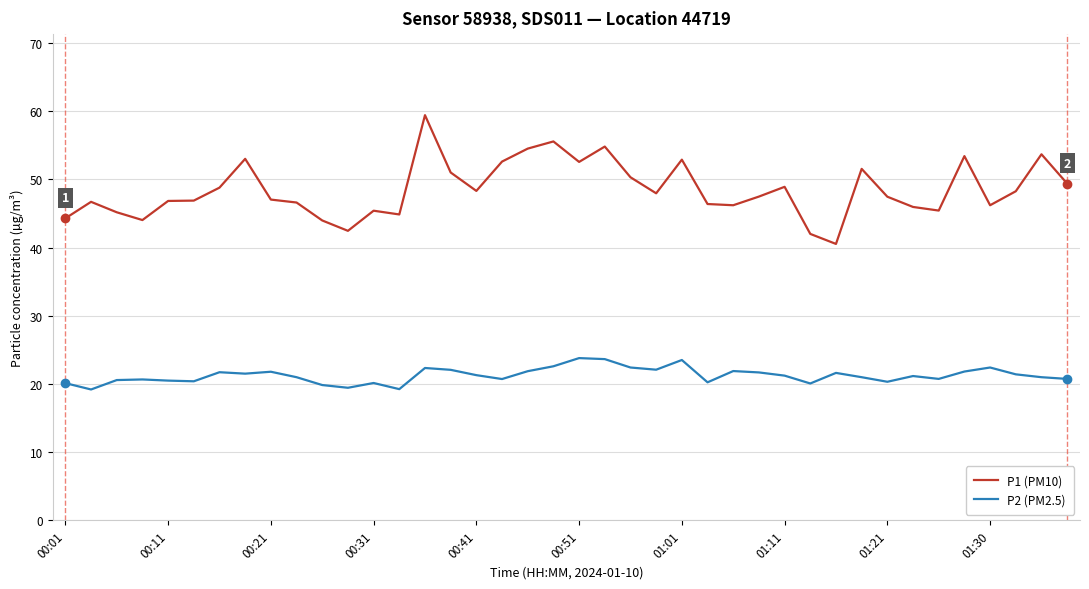

Which series has the largest range (max minus min)?

P1 (PM10)